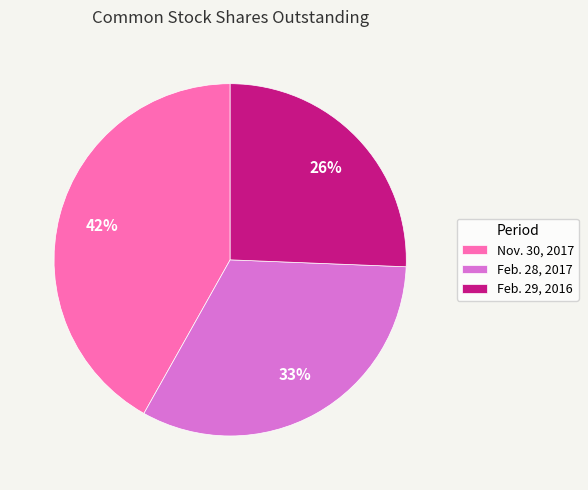

Is there a majority slice in this chart?

No